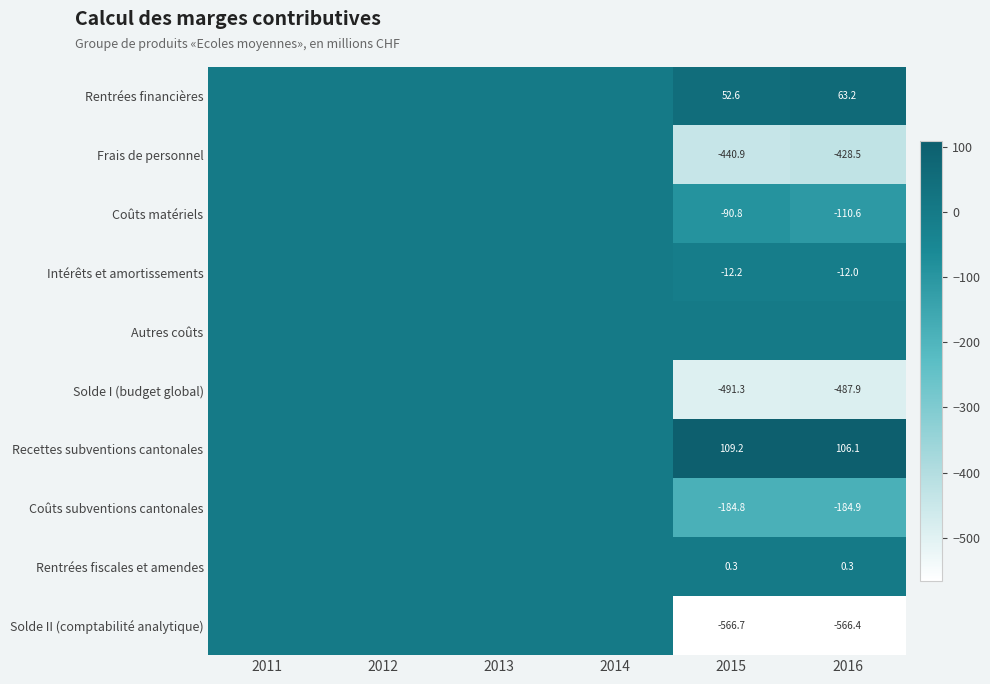

At which category is the sum across all series the highest?

2011